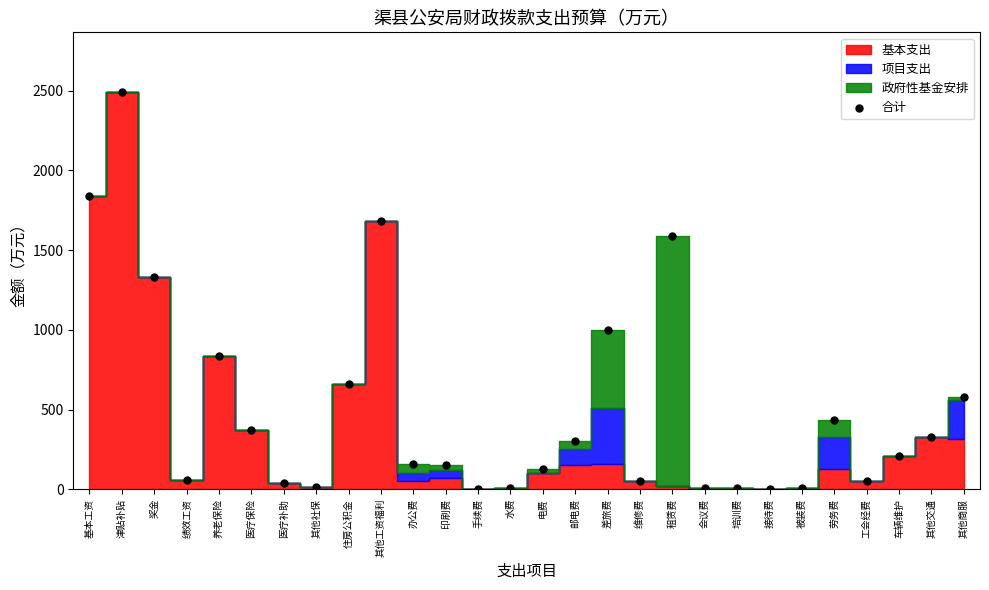

What Y value in the scatter plot is closest to 1246?

1331.4